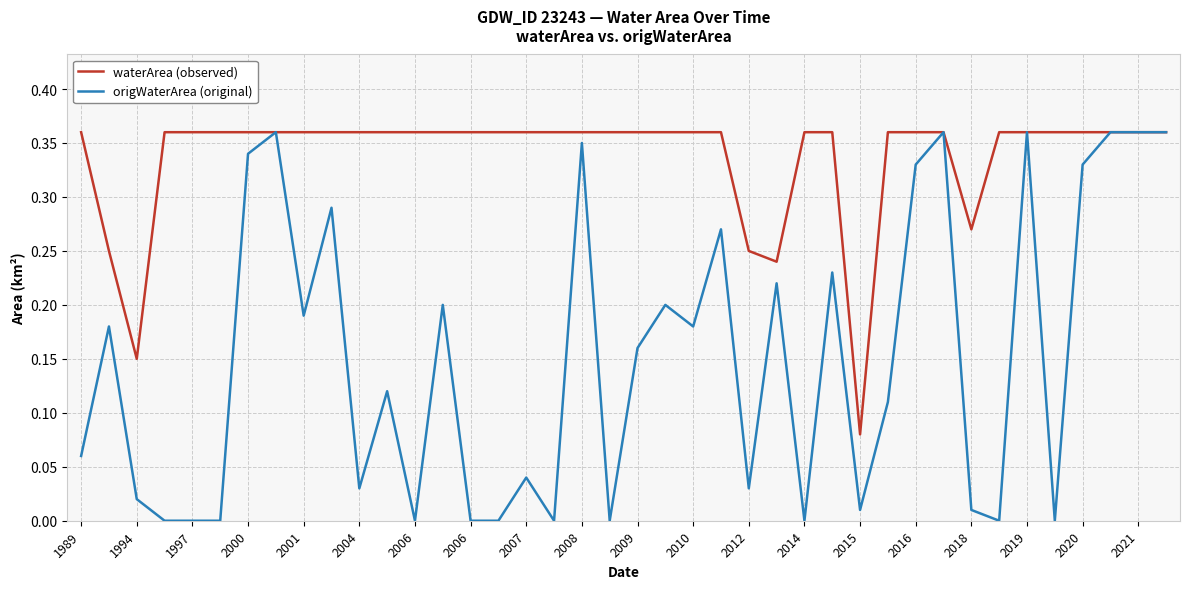

Which series has the largest range (max minus min)?

origWaterArea (original)